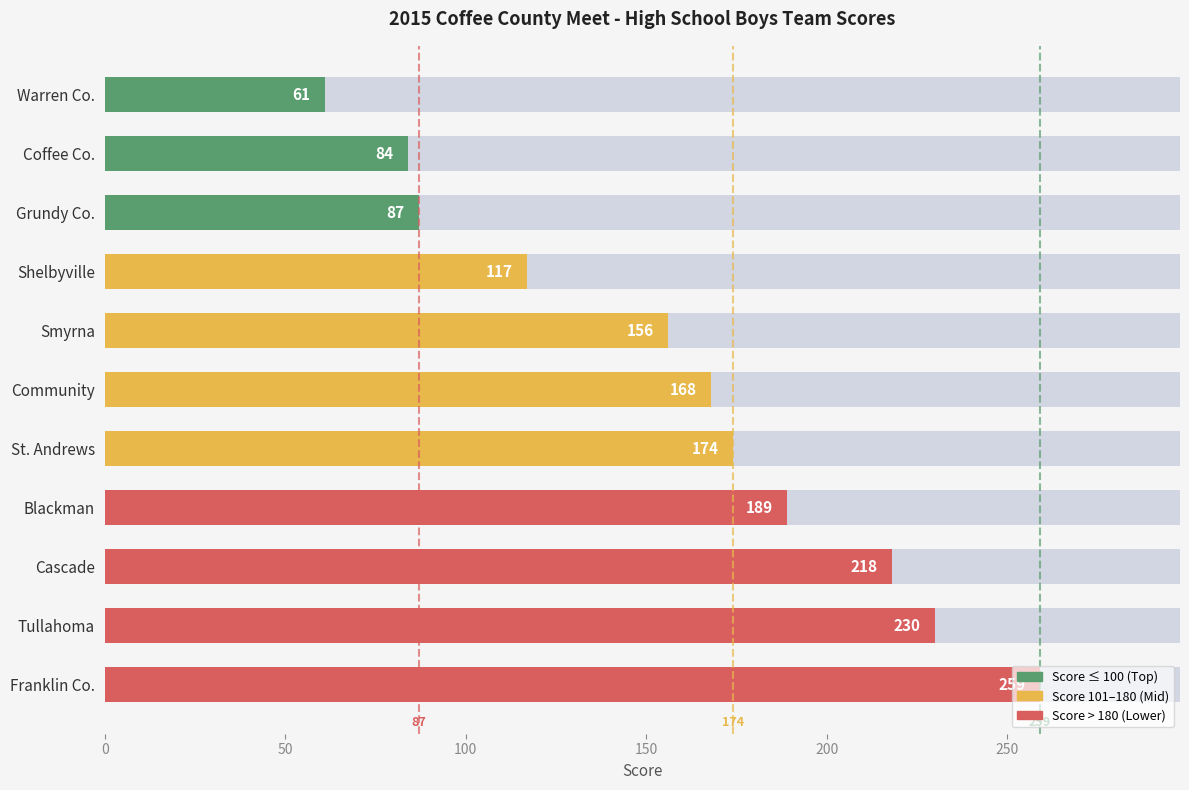

What is the sum of all values?

1743